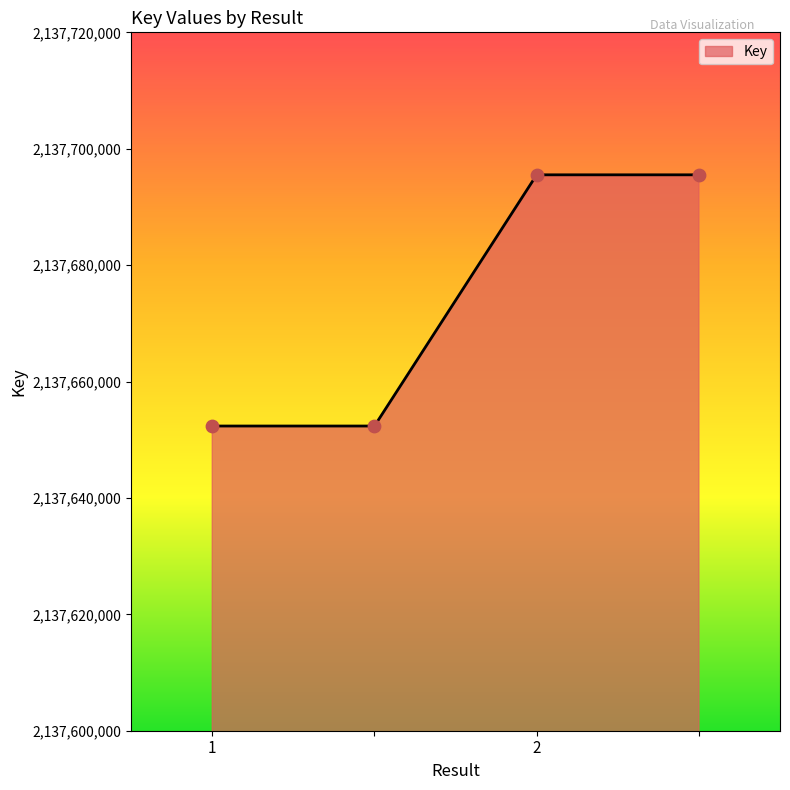

What is the difference between the maximum and minimum values?

43163